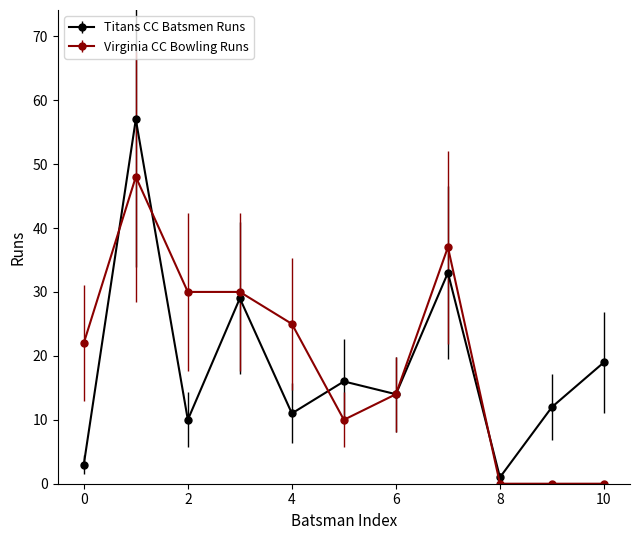

What is the value of the Virginia CC Bowling Runs point at the 7th from the left?

14